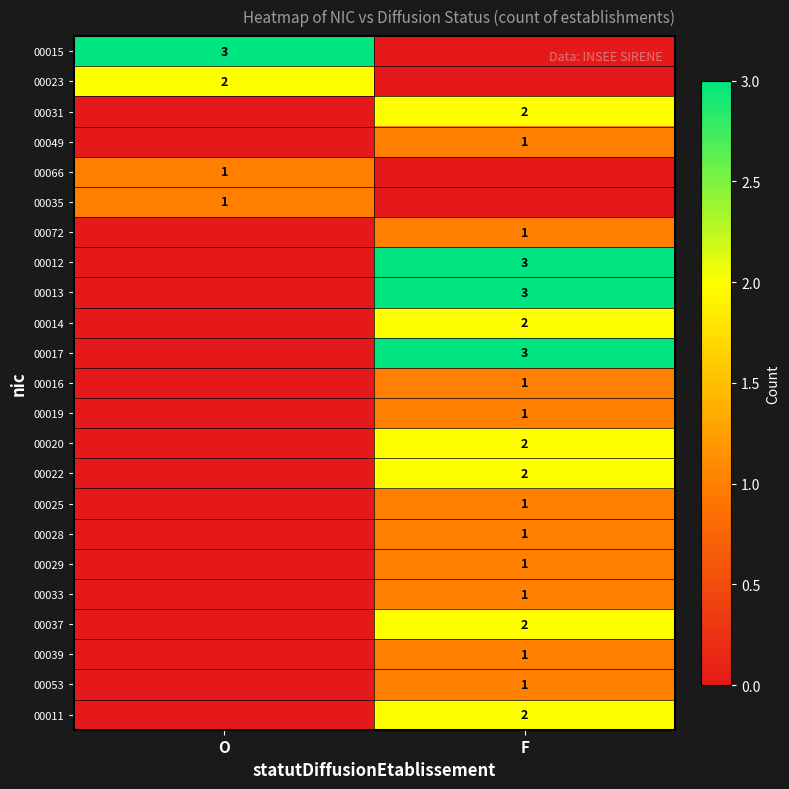

At how many categories does at least one series exceed 2?

2